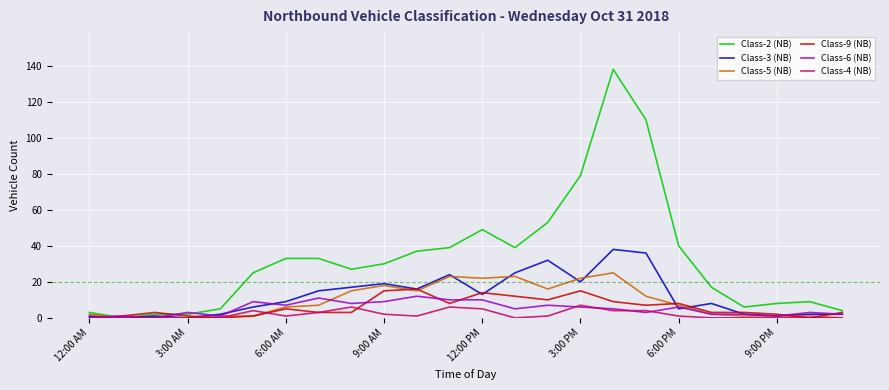

Reading left to right, what are all the values shown in this chart?

Class-2 (NB): 3	0	2	2	5	25	33	33	27	30	37	39	49	39	53	79	138	110	40	17	6	8	9	4
Class-3 (NB): 1	0	1	0	2	6	9	15	17	19	16	24	13	25	32	20	38	36	5	8	2	1	2	2
Class-5 (NB): 2	0	0	0	1	1	6	7	15	18	15	23	22	23	16	22	25	12	7	2	1	1	1	0
Class-9 (NB): 0	1	3	1	0	1	5	3	3	15	16	8	14	12	10	15	9	7	8	3	3	2	0	3
Class-6 (NB): 0	1	0	3	1	9	7	11	8	9	12	10	10	5	7	6	5	3	6	2	2	1	3	2
Class-4 (NB): 0	0	0	0	0	4	1	3	6	2	1	6	5	0	1	7	4	4	1	0	0	0	0	0